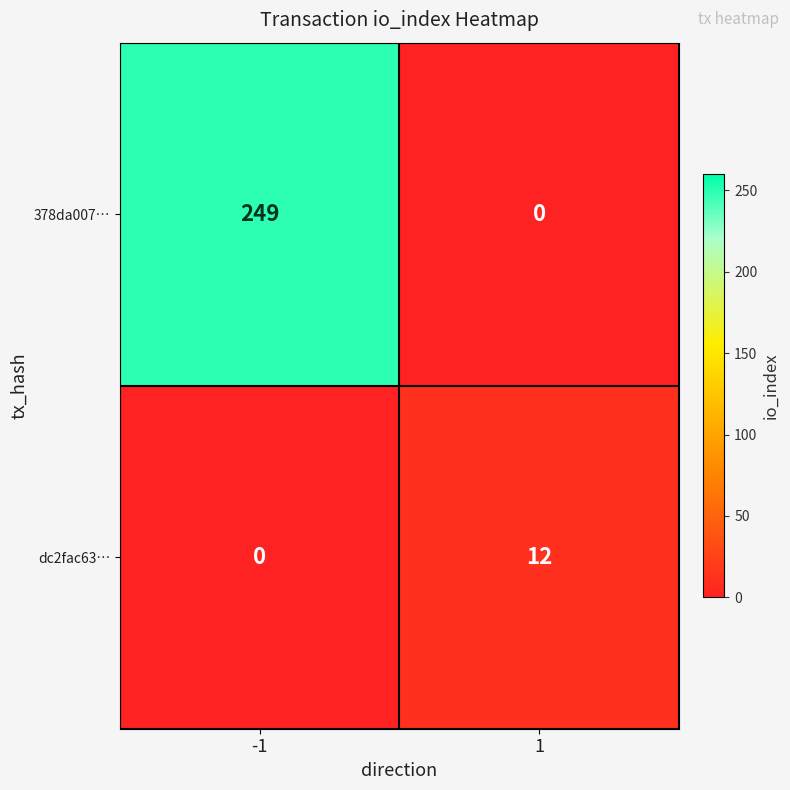

Is it true that 378da007… equals 249 at -1?

True